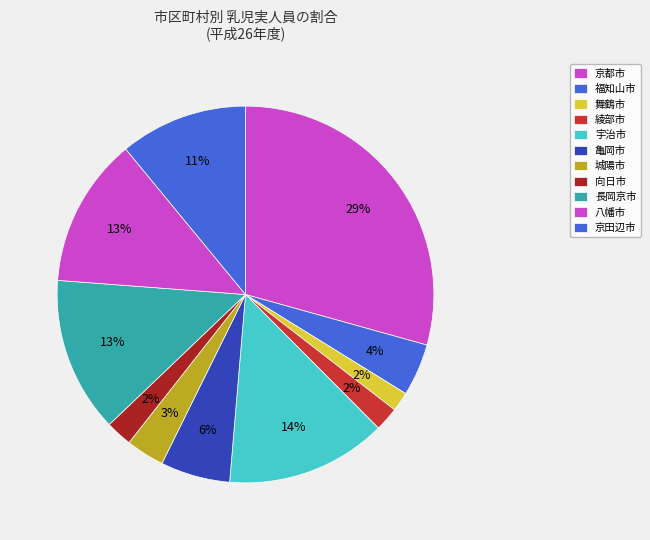

What percentage is NOT represented by 亀岡市?

94.0%